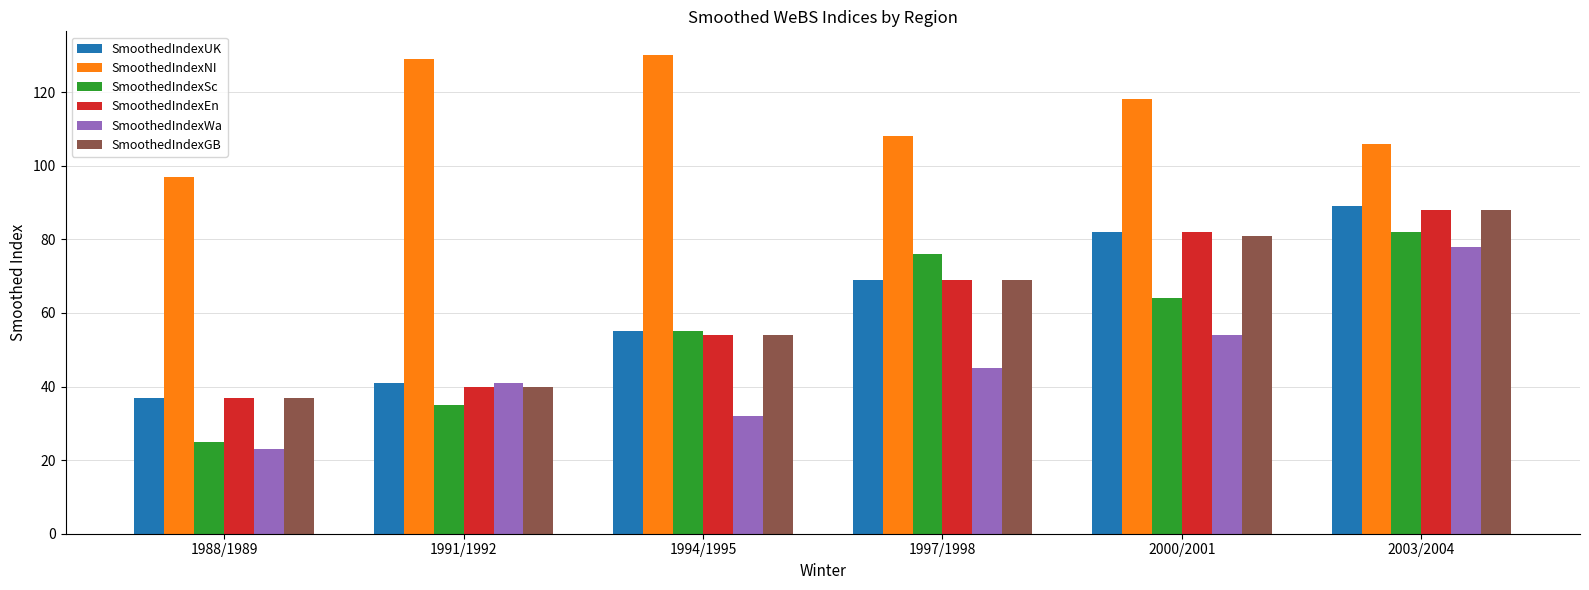

How many series are shown in this chart?

6